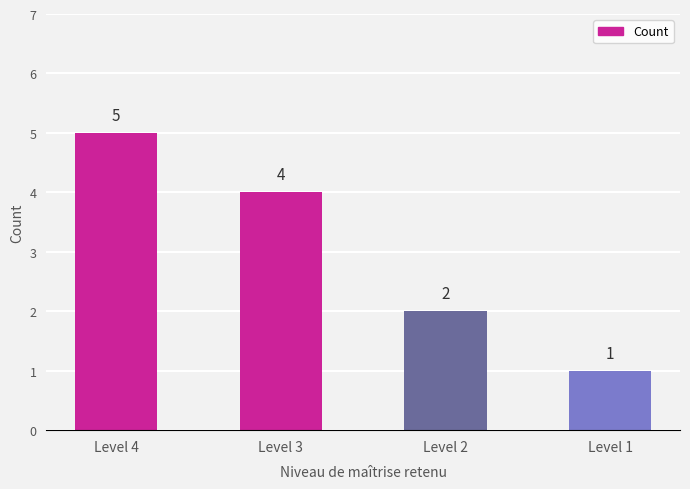

What is the difference between the second highest and second lowest values?

2